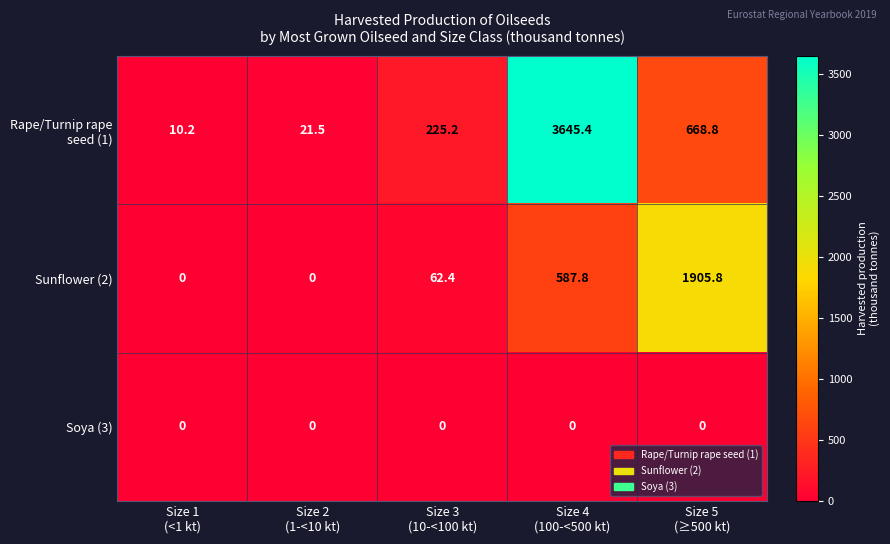

What is the average value of the Sunflower (2) series?

511.2